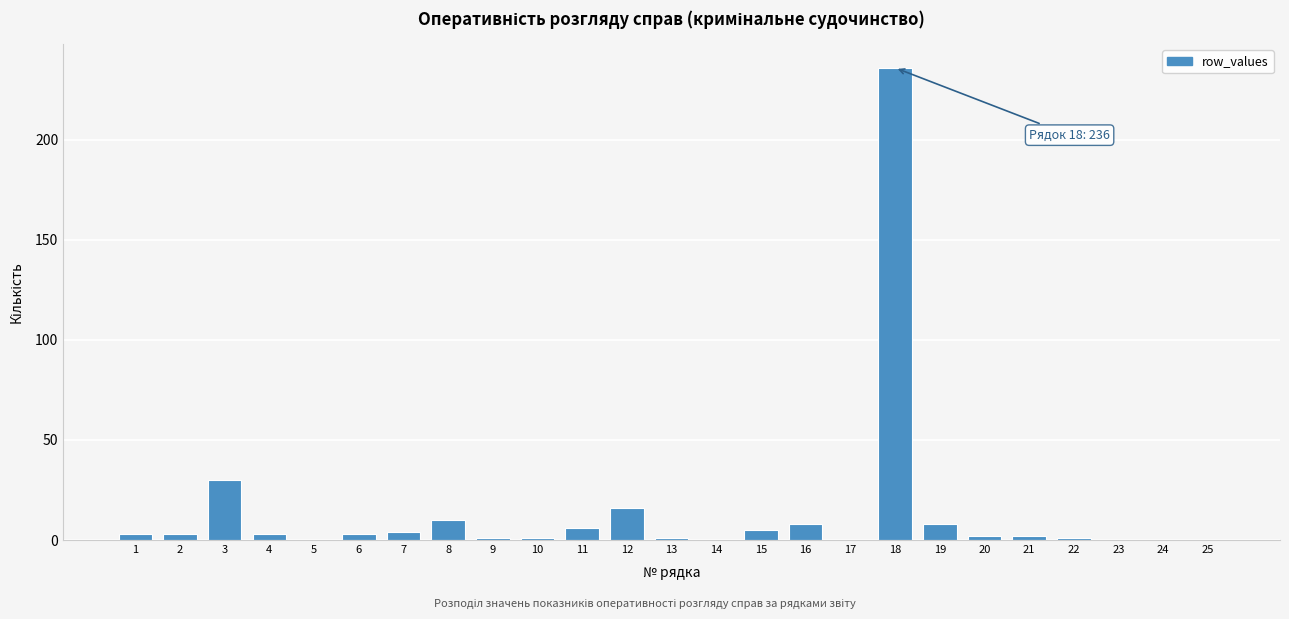

Reading left to right, what are all the values shown in this chart?

1=3	2=3	3=30	4=3	5=0	6=3	7=4	8=10	9=1	10=1	11=6	12=16	13=1	14=0	15=5	16=8	17=0	18=236	19=8	20=2	21=2	22=1	23=0	24=0	25=0